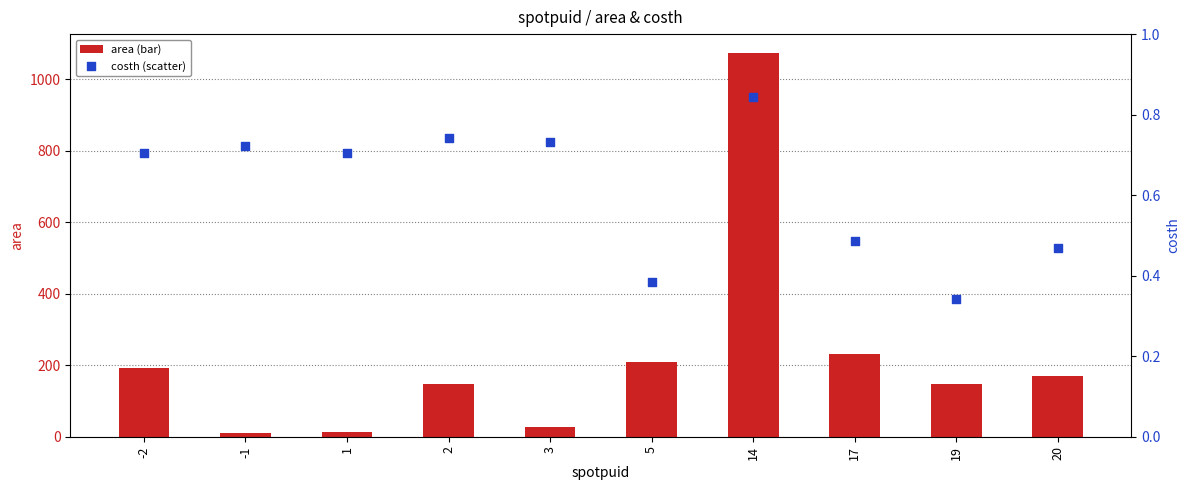

Which series reaches the minimum Y coordinate?

costh